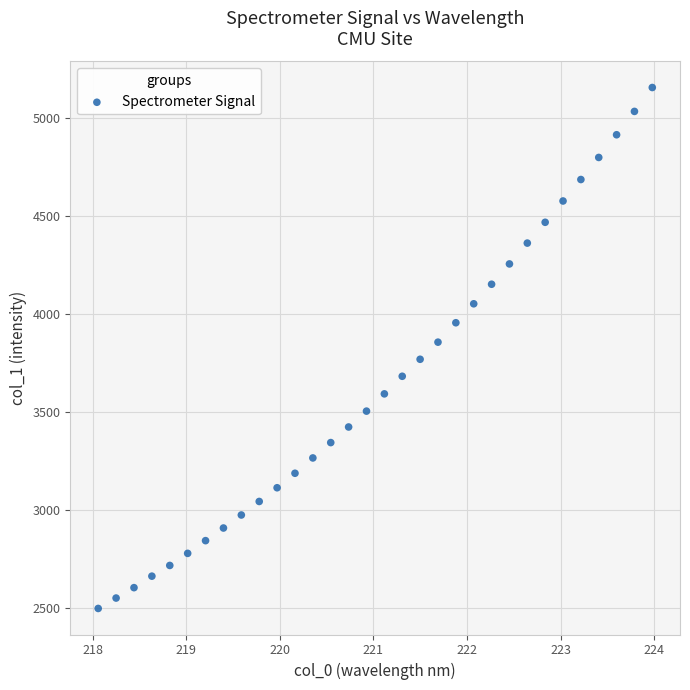

What is the range of Y values (max minus min)?

2659.7